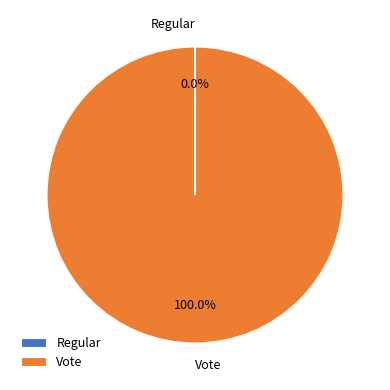

Does any single category account for the majority?

Yes